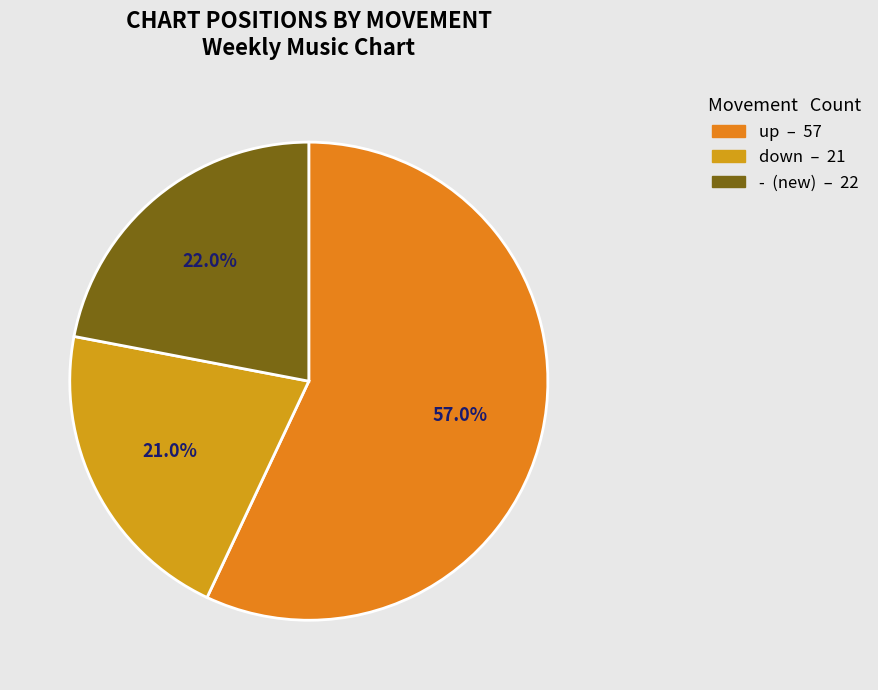

Count the number of slices in the pie.

3